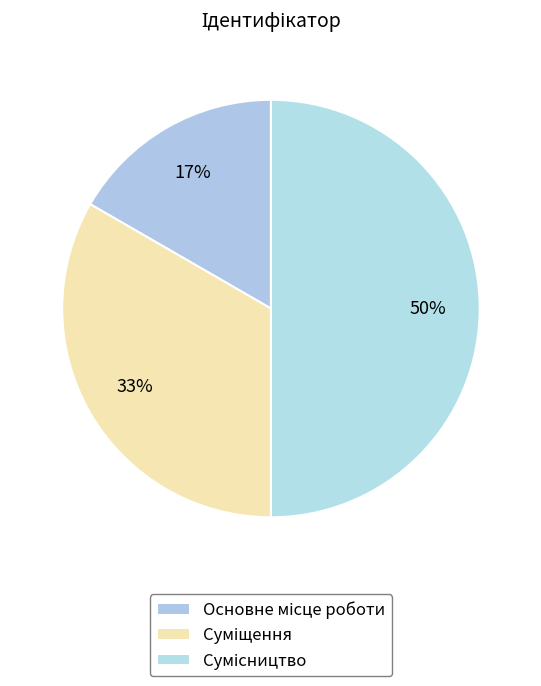

Rank the categories by value from highest to lowest.

Сумісництво, Суміщення, Основне місце роботи